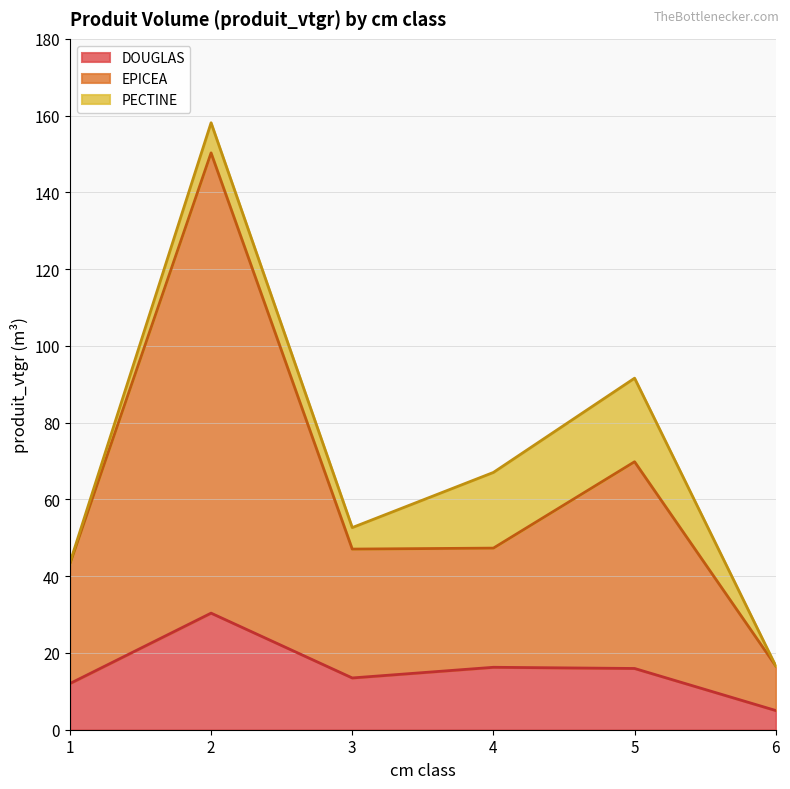

Rank the categories by DOUGLAS value from lowest to highest.

6, 1, 3, 5, 4, 2